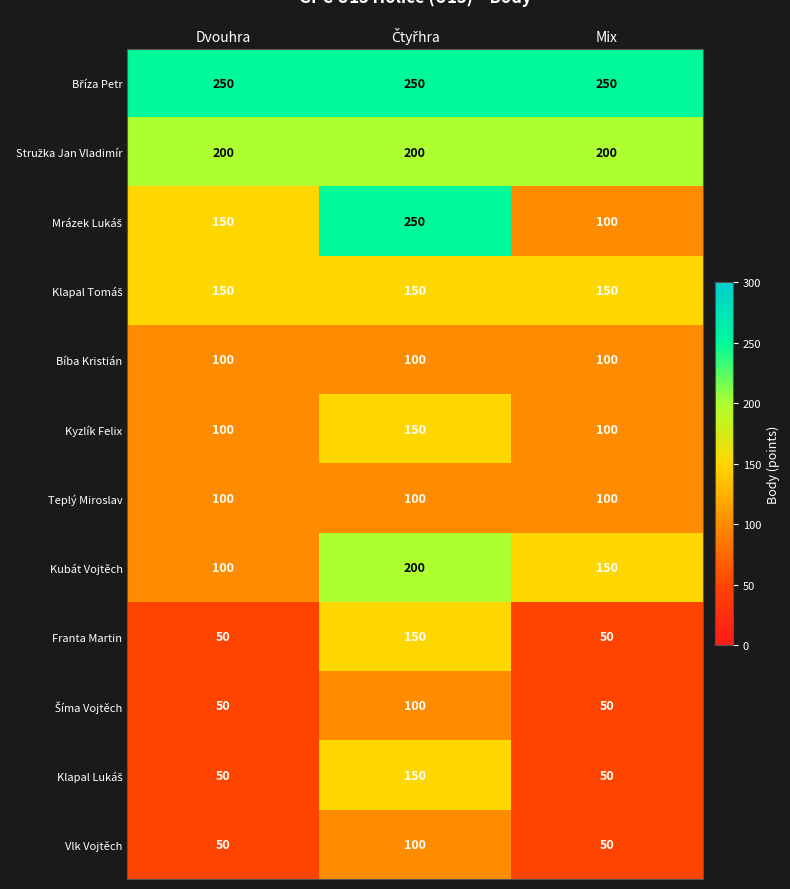

What is the spread (max minus min) of values at Mix?

200